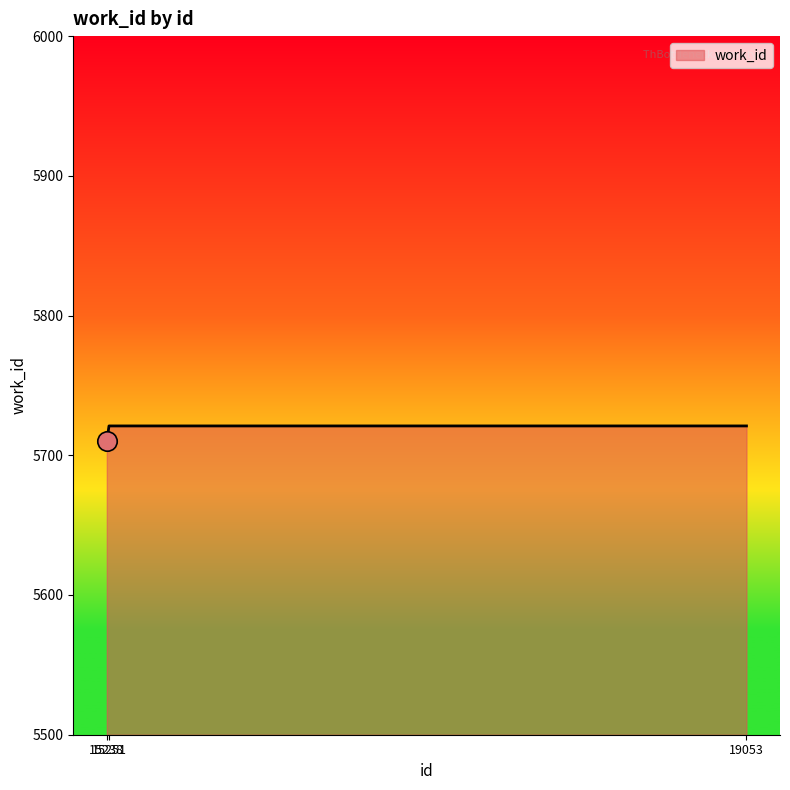

What is the average value?

5717